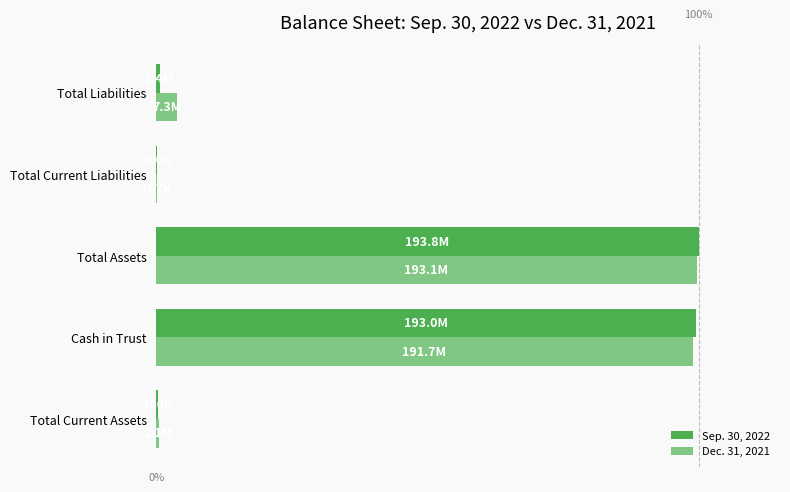

At which label is Dec. 31, 2021 closest to 96583657?

Total Liabilities